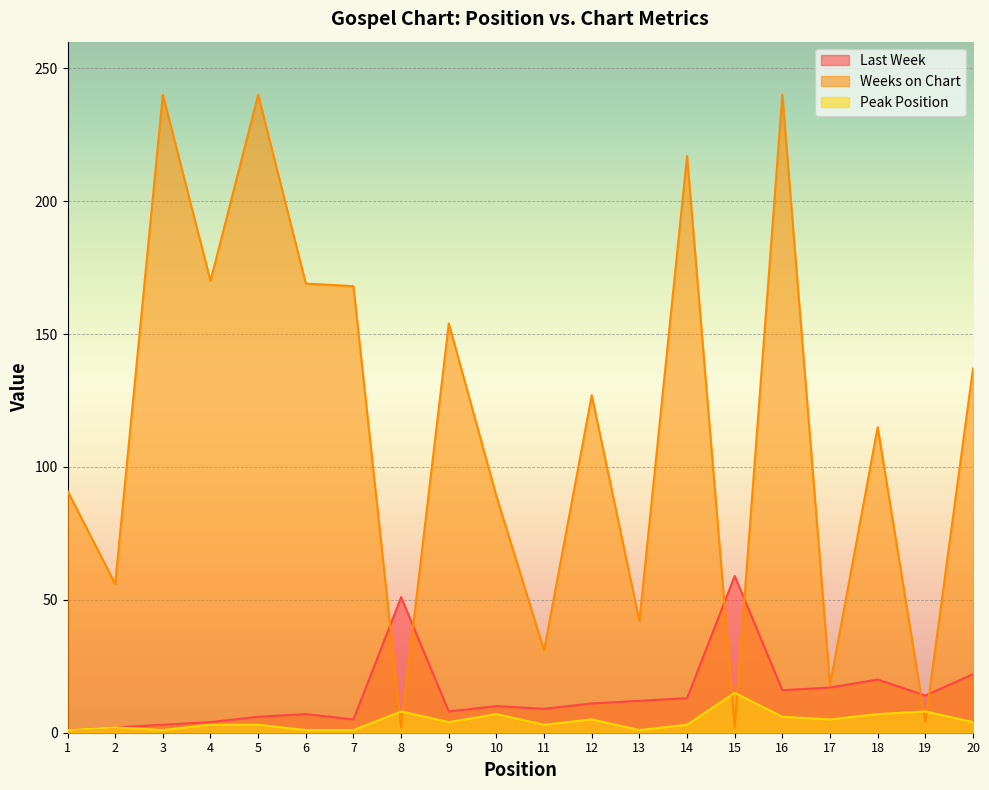

What are all the series names shown in the legend?

Last Week, Weeks on Chart, Peak Position